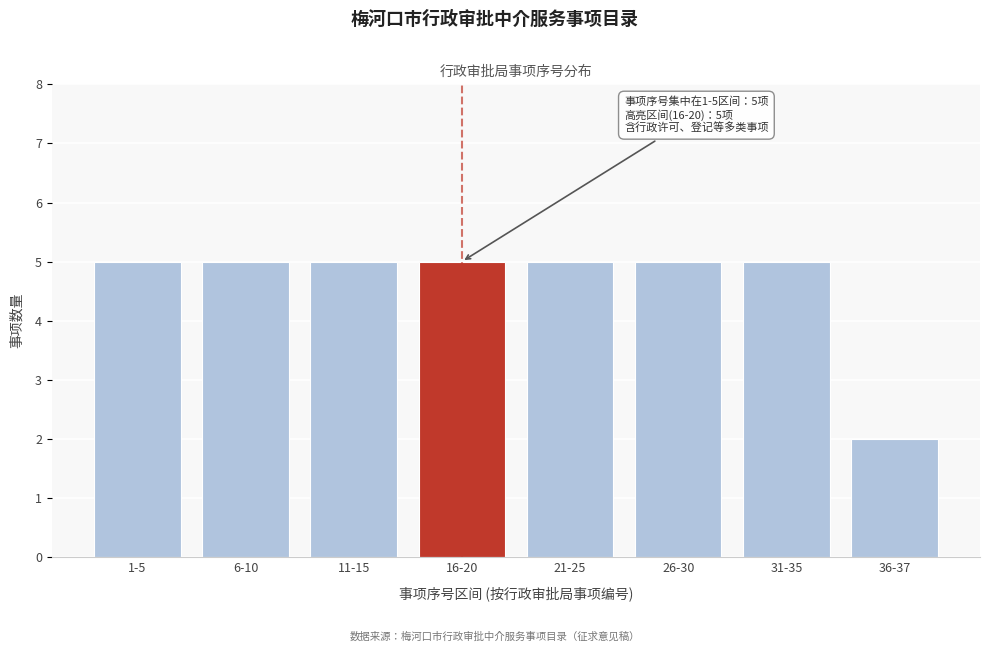

Reading left to right, transcribe all the data shown in this chart.

1-5=5	6-10=5	11-15=5	16-20=5	21-25=5	26-30=5	31-35=5	36-37=2